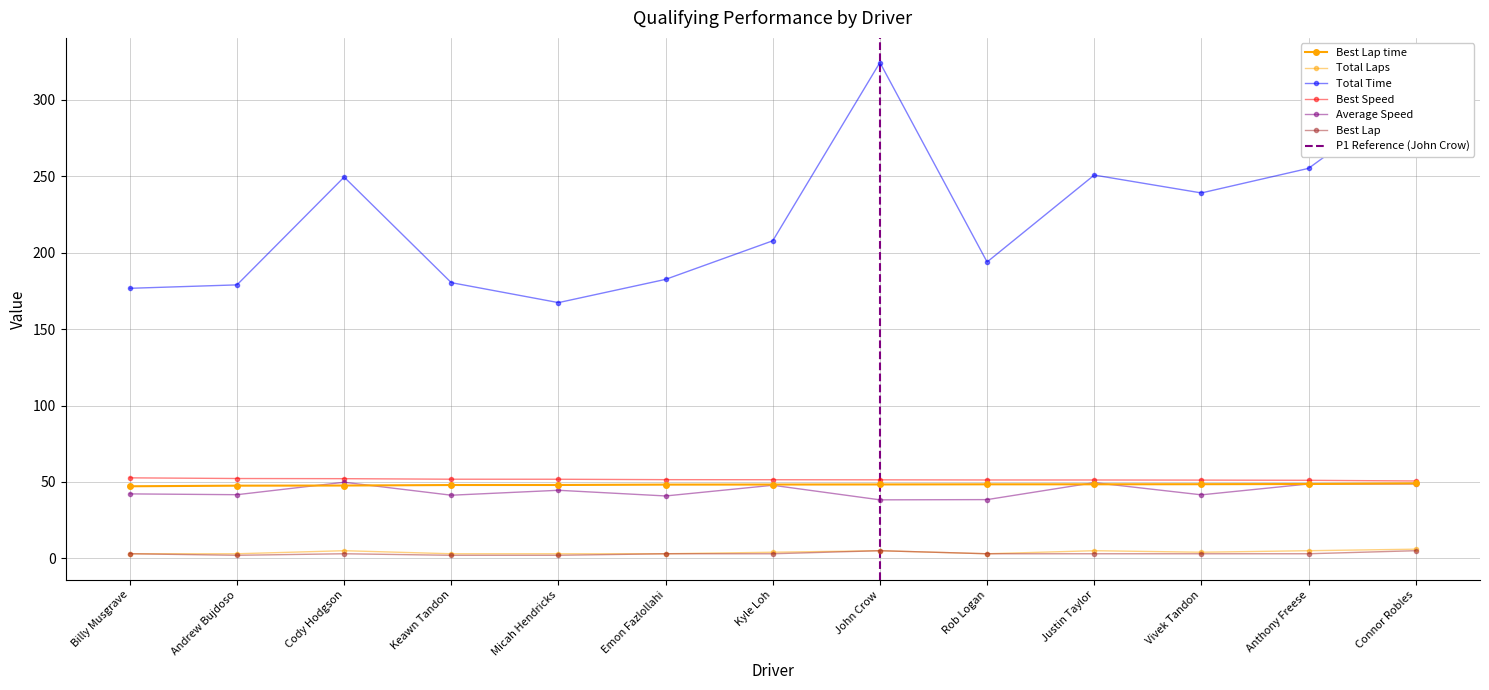

Reading left to right, extract all data points from this chart.

Total Laps: 3.0	3.0	5.0	3.0	3.0	3.0	4.0	5.0	3.0	5.0	4.0	5.0	6.0
Total Time: 176.7	178.9	249.5	180.4	167.3	182.5	207.8	324.4	193.9	250.8	239.1	255.2	306.2
Best Lap time: 47.2	47.6	47.6	48.0	48.0	48.2	48.3	48.4	48.4	48.4	48.5	48.6	49.1
Best Speed: 52.7	52.2	52.1	51.8	51.8	51.5	51.4	51.4	51.3	51.3	51.2	51.1	50.6
Average Speed: 42.2	41.6	49.8	41.3	44.5	40.8	47.8	38.3	38.4	49.5	41.6	48.7	48.7
Best Lap: 3.0	2.0	3.0	2.0	2.0	3.0	3.0	5.0	3.0	3.0	3.0	3.0	5.0